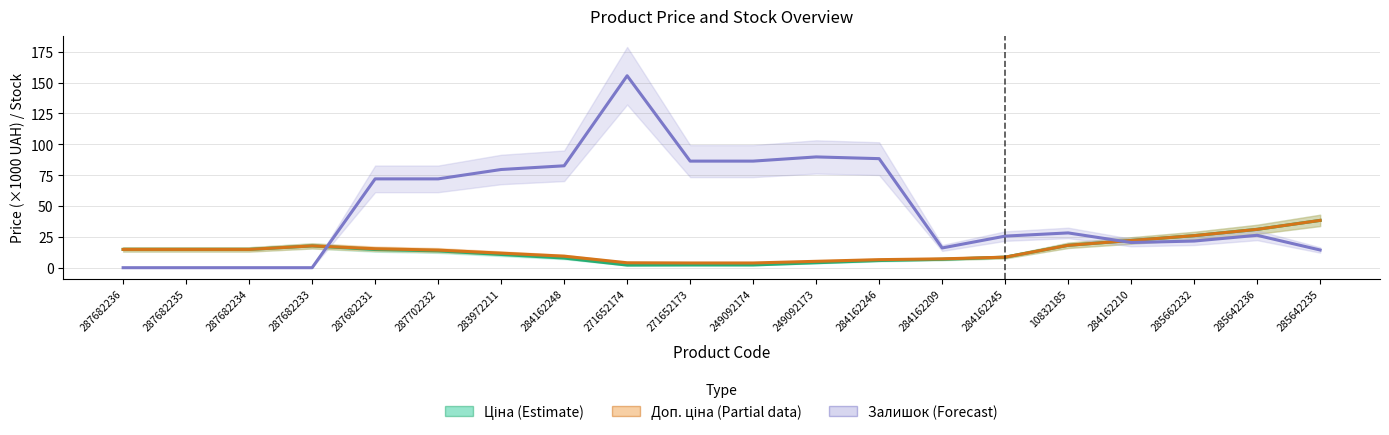

Rank the series at 285642236 from lowest to highest value.

Залишок (Forecast), Ціна (Estimate), Доп. ціна (Partial)